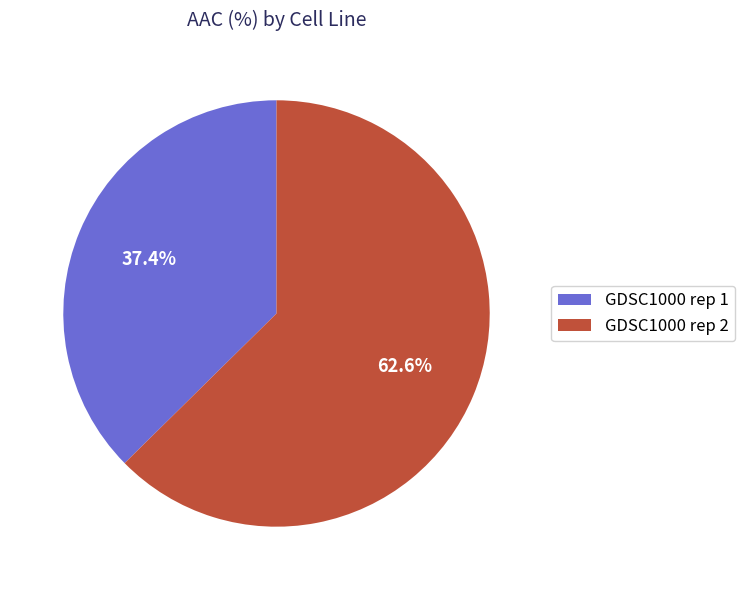

Which has a higher value, GDSC1000 rep 2 or GDSC1000 rep 1?

GDSC1000 rep 2